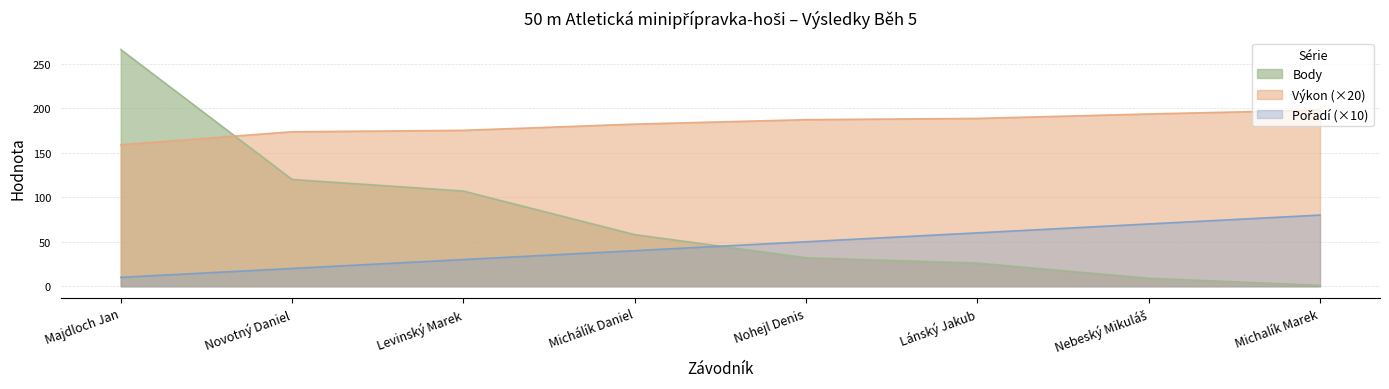

What is the approximate value of Výkon at Nebeský Mikuláš?

193.6